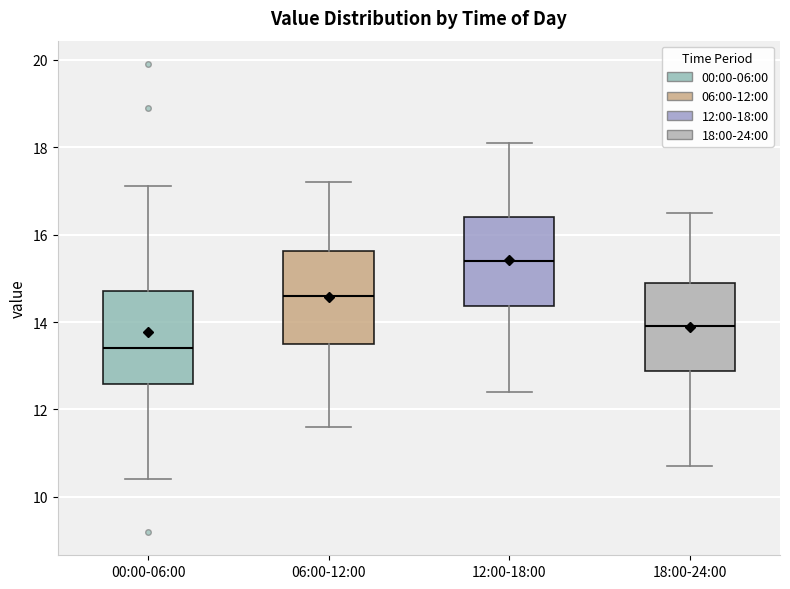

Where does the lower whisker of the box for 18:00-24:00 end on the y-axis? The values are not printed on the chart, so give them approximately, as read against the axis.

10.8